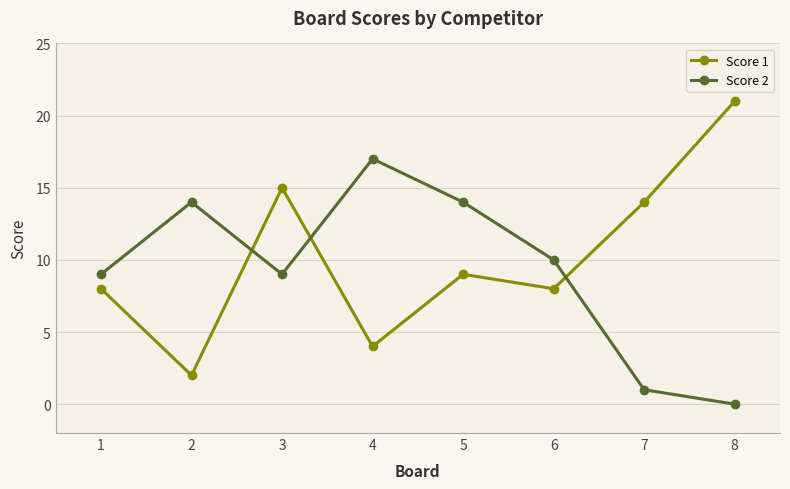

True or false: Score 2 has a value of 17 at 4.

True